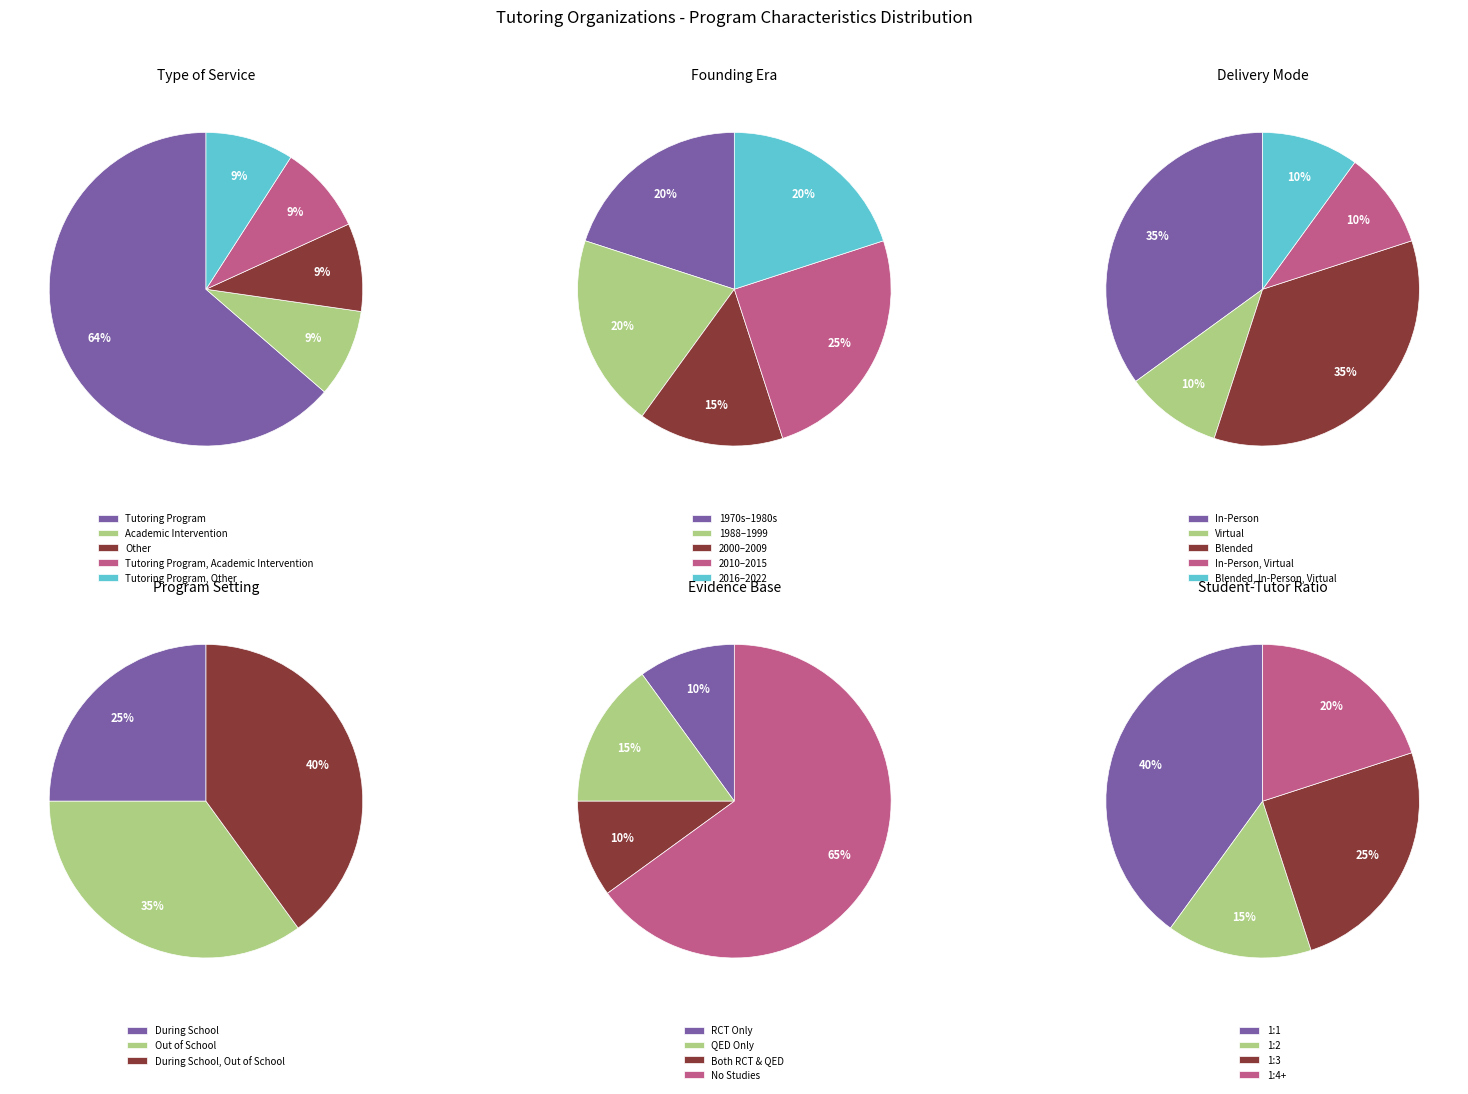

To the nearest percent, what portion does Other represent?

9%